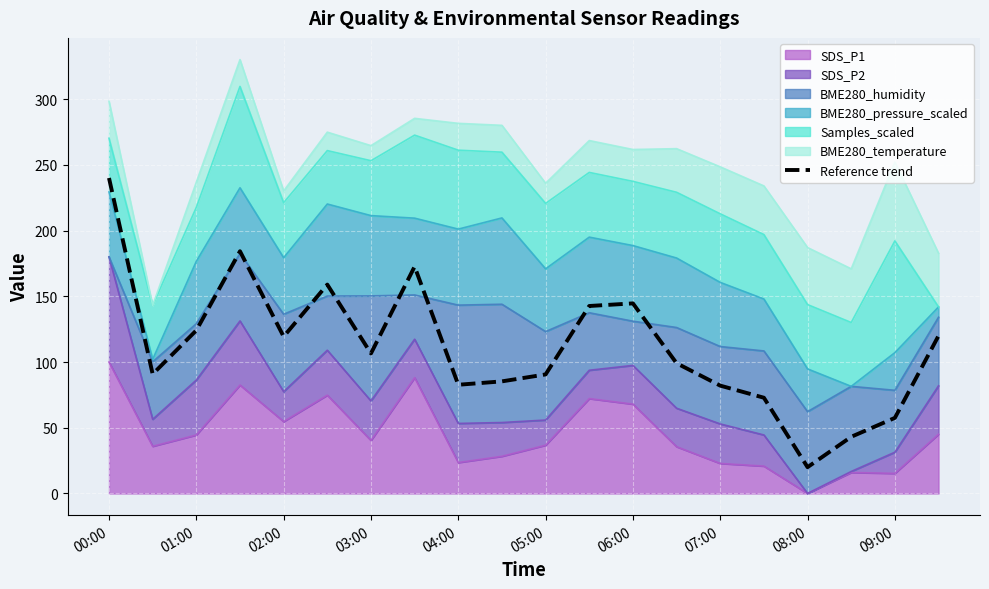

What is the difference between the values at 02:00 and 09:00?

61.8